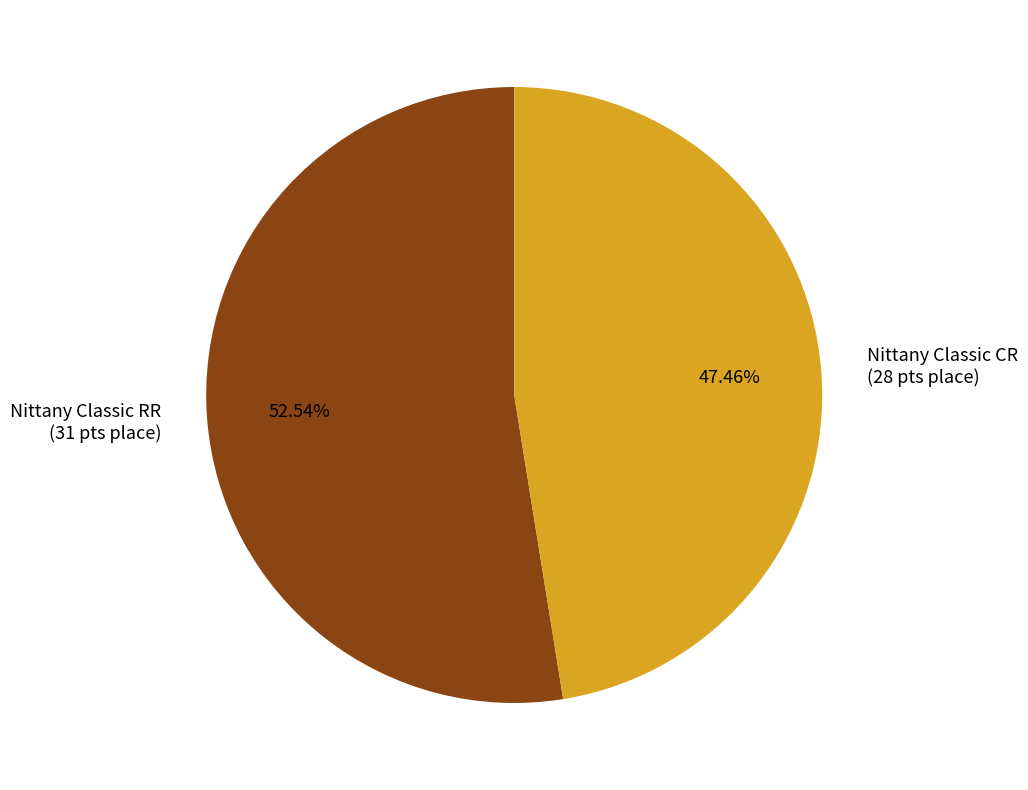

Does Nittany Classic CR account for over 50% of the chart?

No